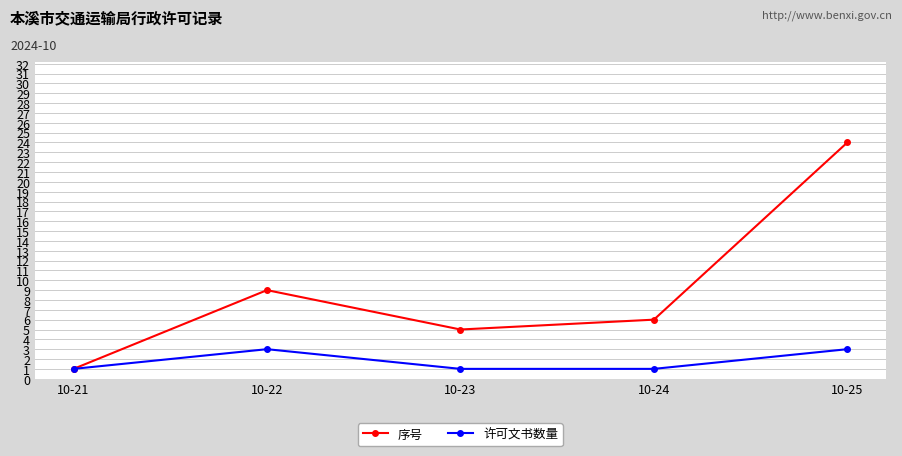

True or false: 许可文书数量 has a value of 4 at 10-25.

False